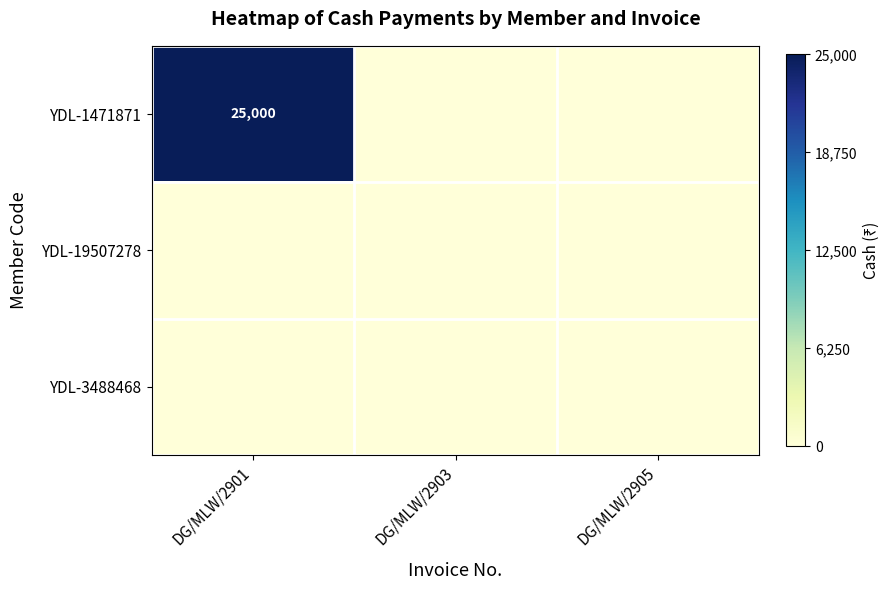

Is it true that YDL-1471871 equals 42140 at DG/MLW/2901?

False